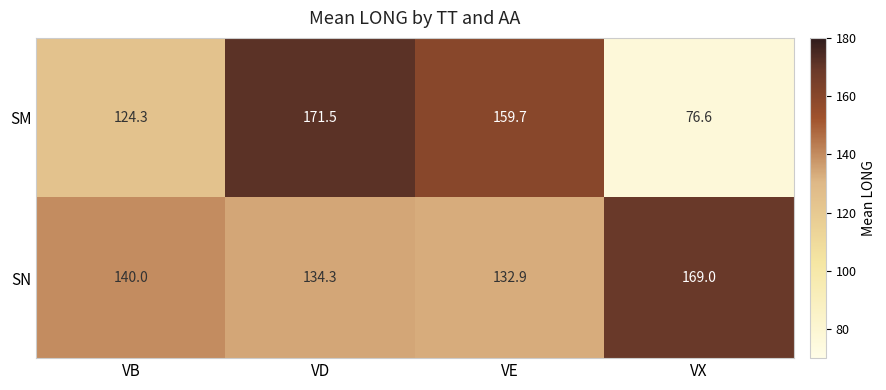

Where is SN nearest to the value 150?

VB